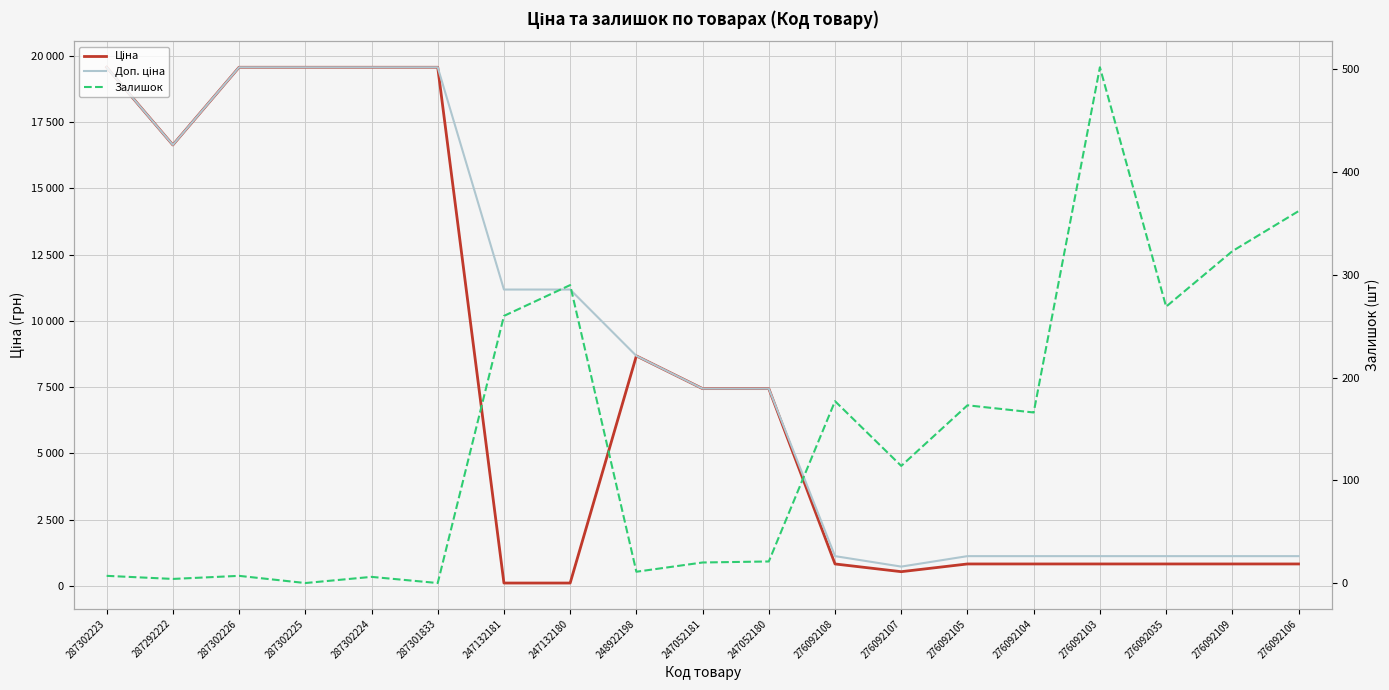

List the series in order of their peak value, highest first.

Ціна, Доп. ціна, Залишок